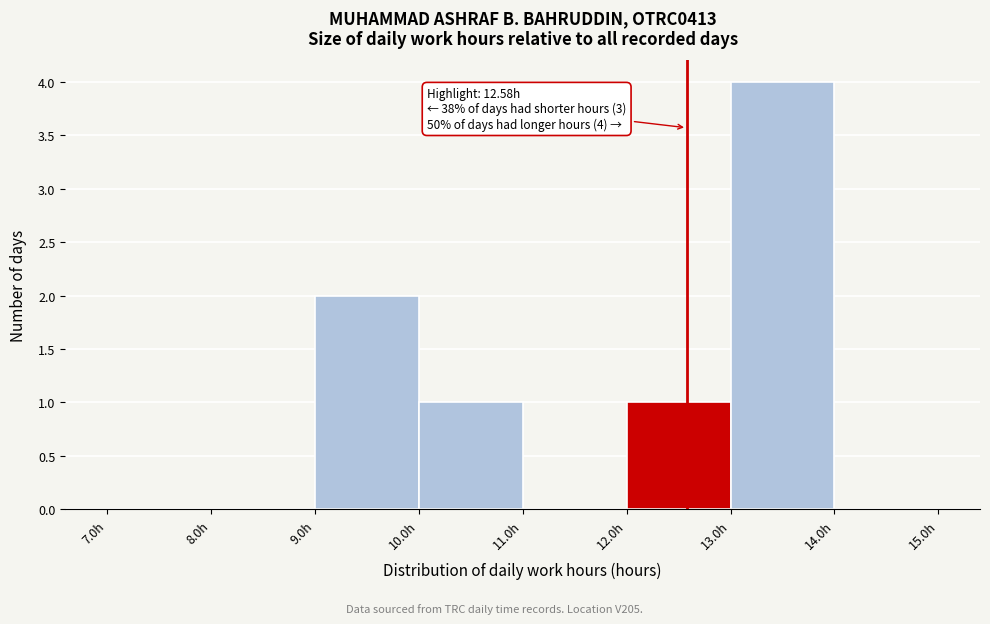

Which range on the x-axis has the tallest bar?

13 to 14